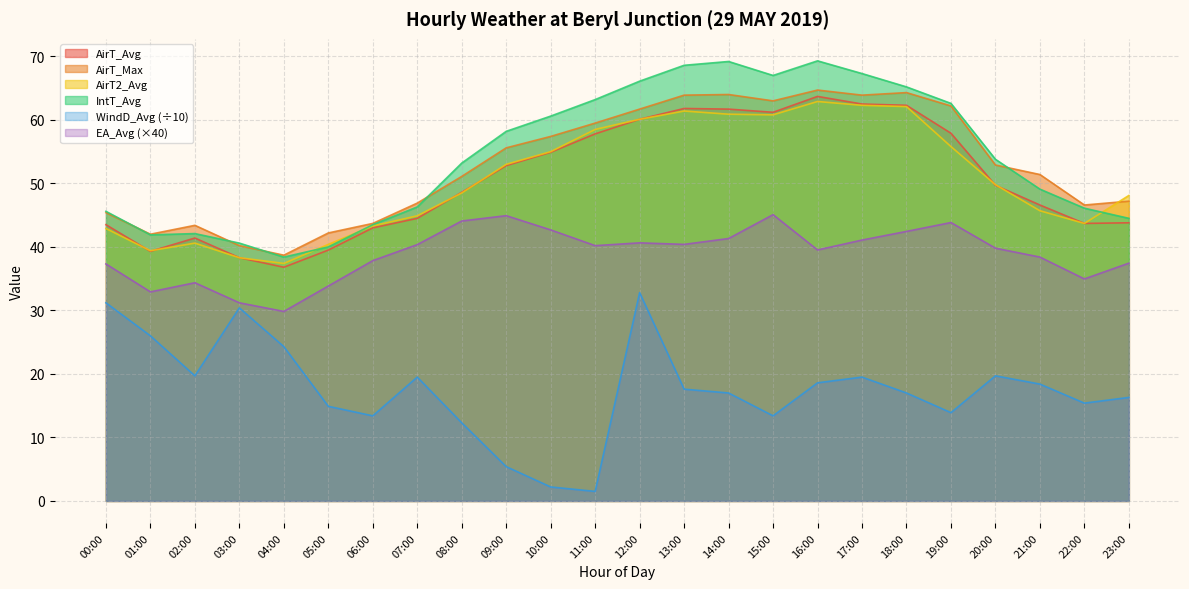

Is it true that AirT2_Avg equals 28.0 at 23:00?

False